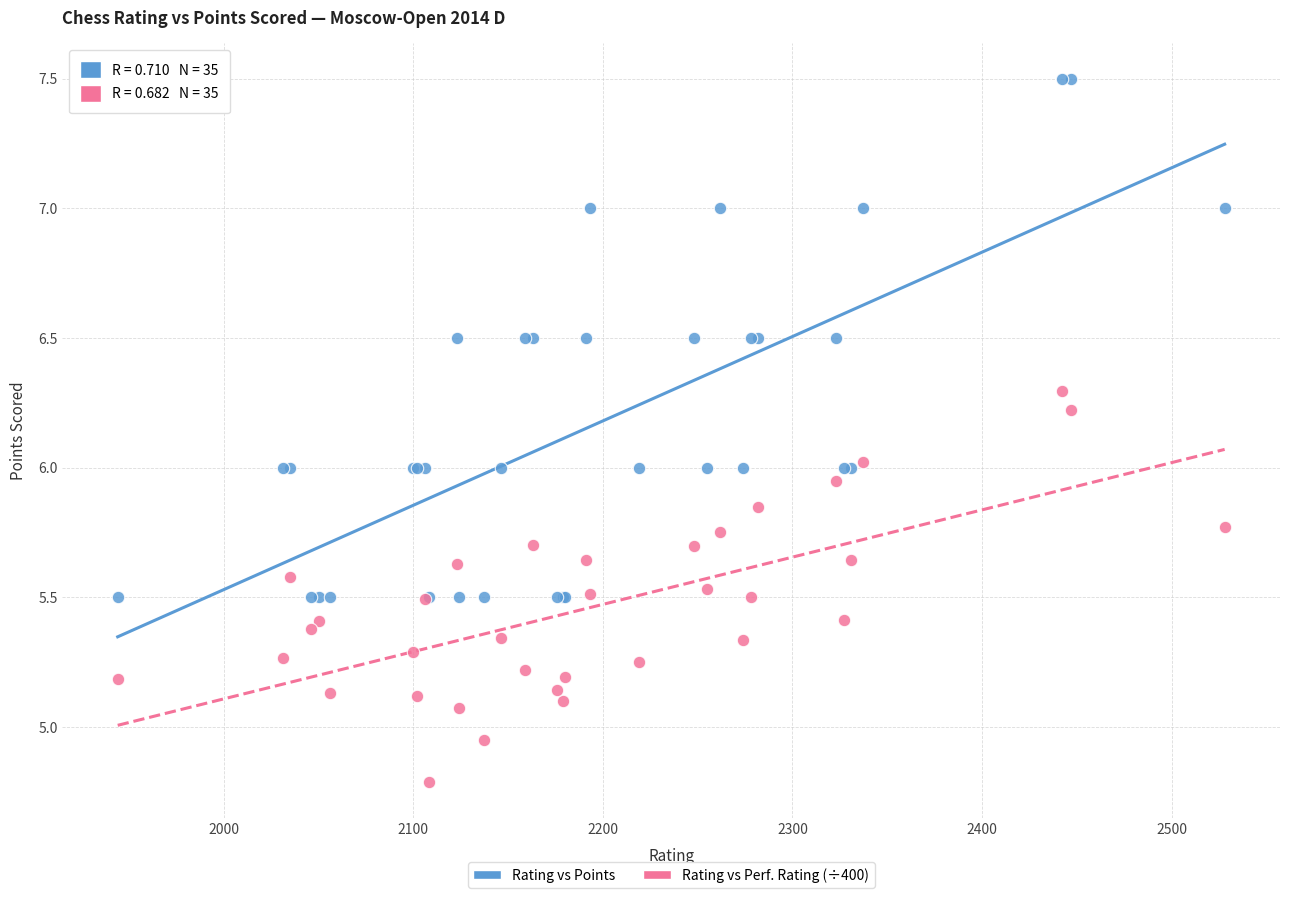

What is the X range (max minus min) for the scatter plot?

584.0